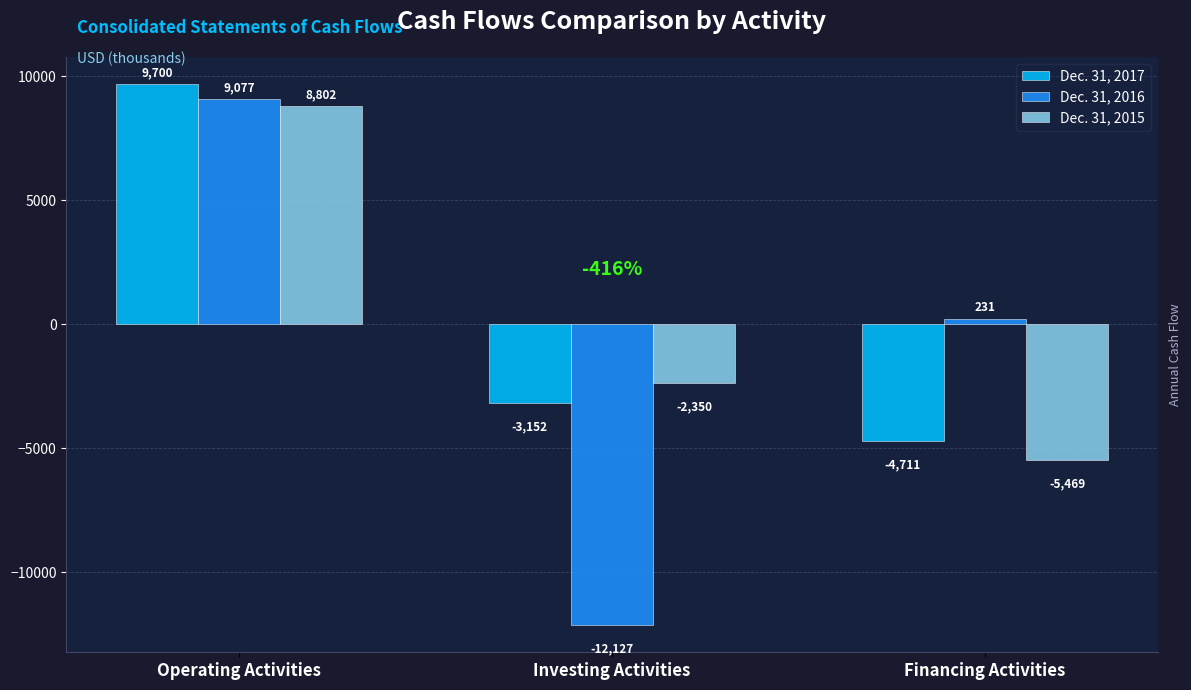

What is the spread (max minus min) of values at Financing Activities?

5700